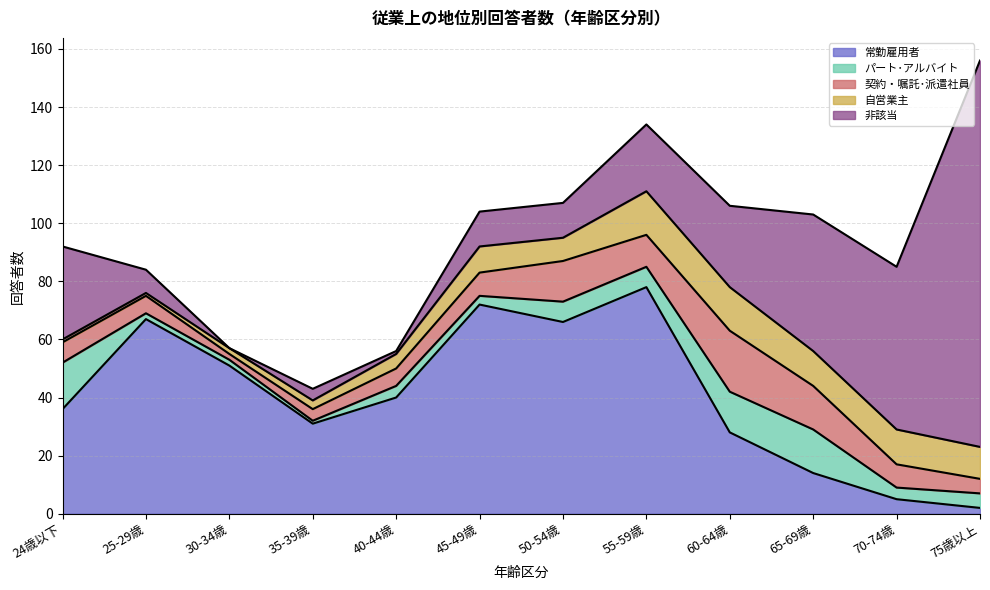

Where does the 非該当 series first go above 23?

24歳以下